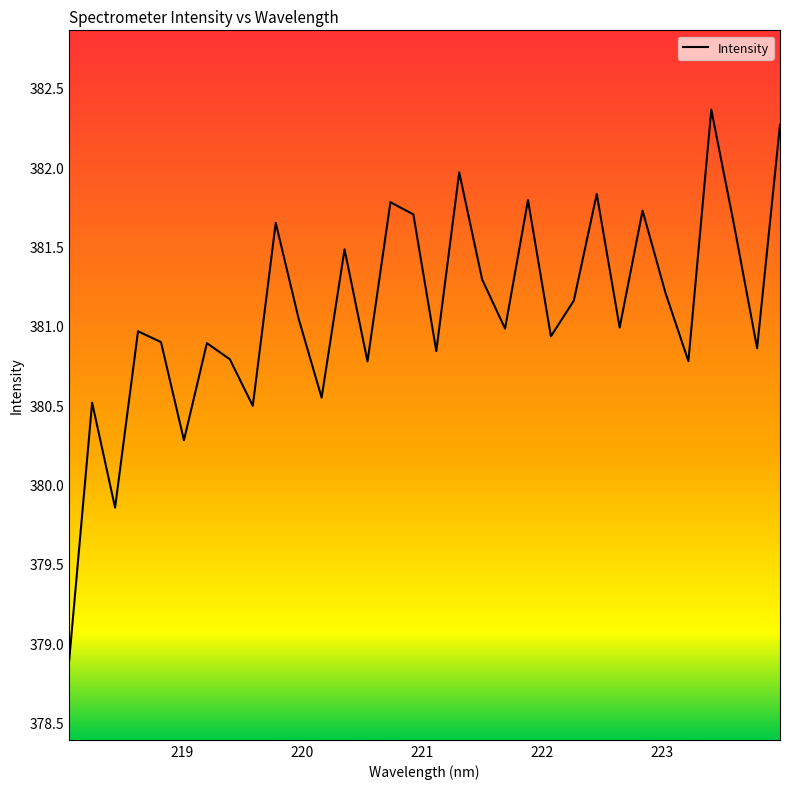

What is the smallest value displayed?

378.9